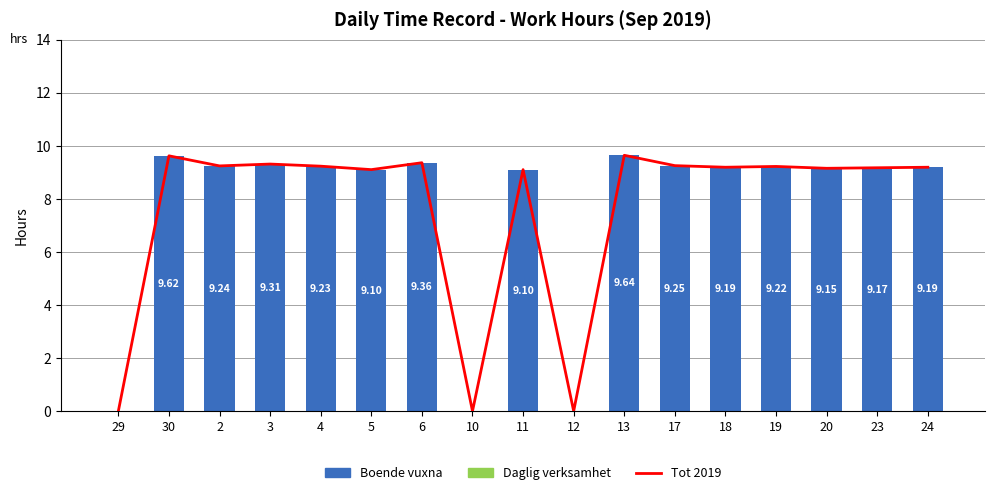

Read the Boende vuxna value at 3.

9.3